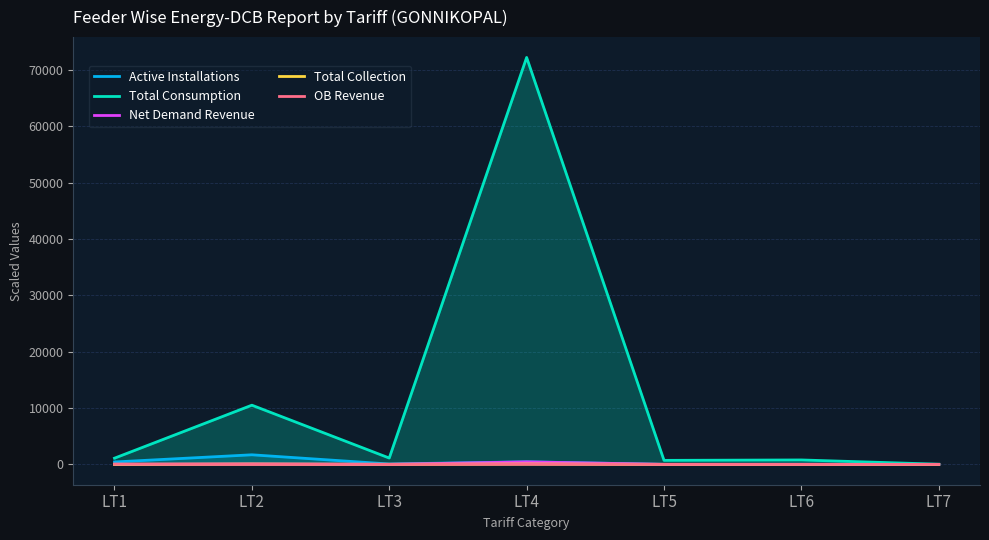

How many data points does each series have?

7